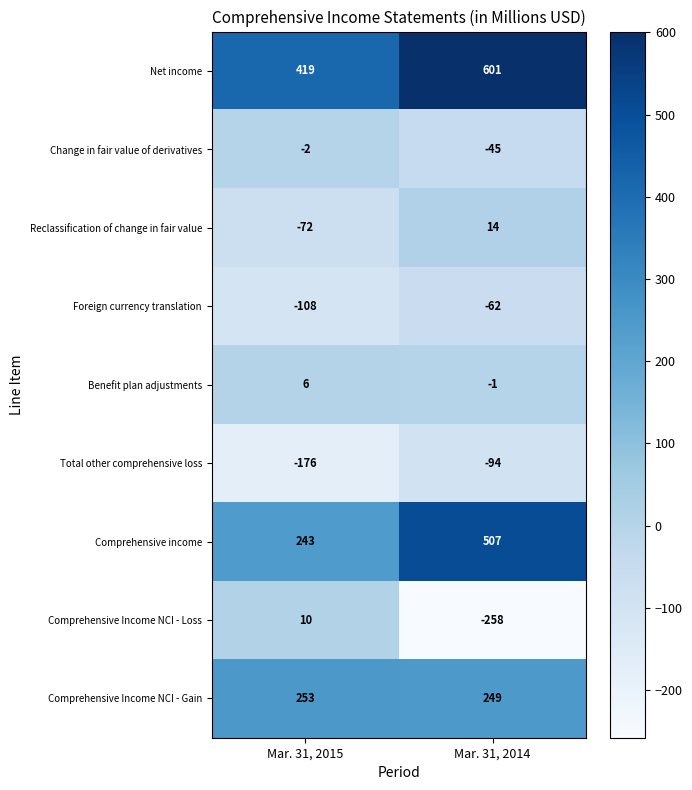

What is the difference between the Benefit plan adjustments values at Mar. 31, 2015 and Mar. 31, 2014?

7